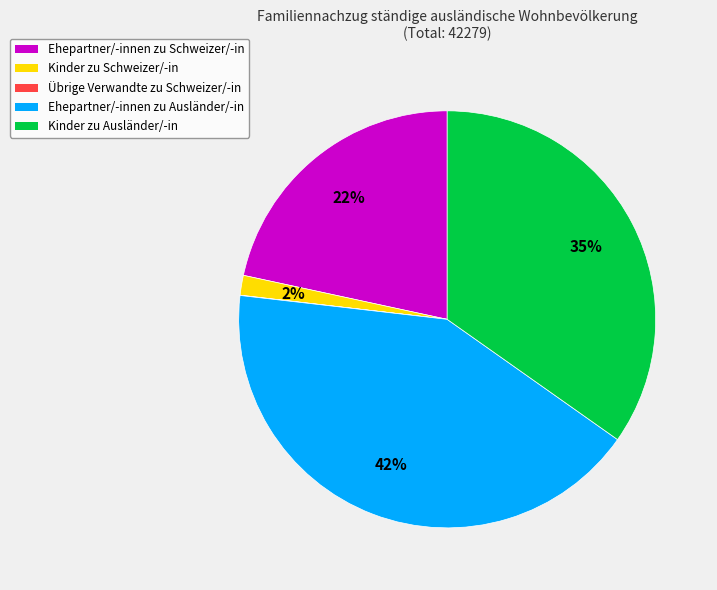

Is there a majority slice in this chart?

No